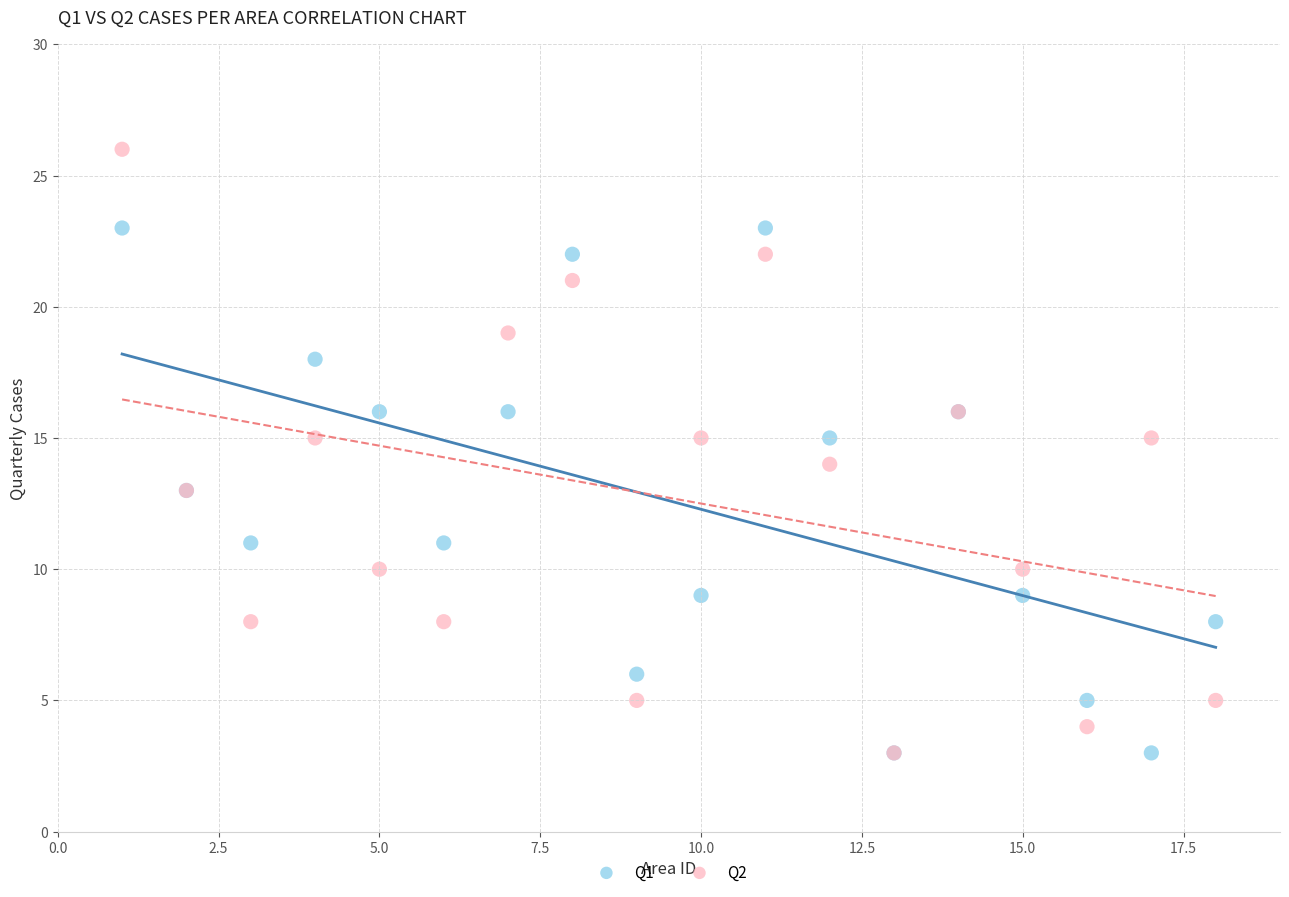

What are all the series names shown in the legend?

Q1, Q2